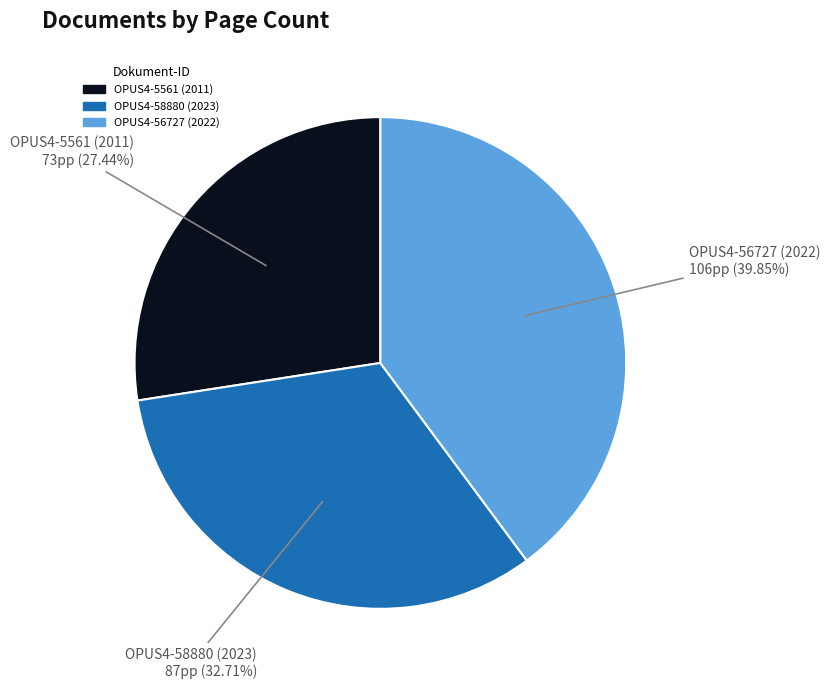

Combined, what portion of the pie is OPUS4-58880 (2023) and OPUS4-5561 (2011)?

60.2%